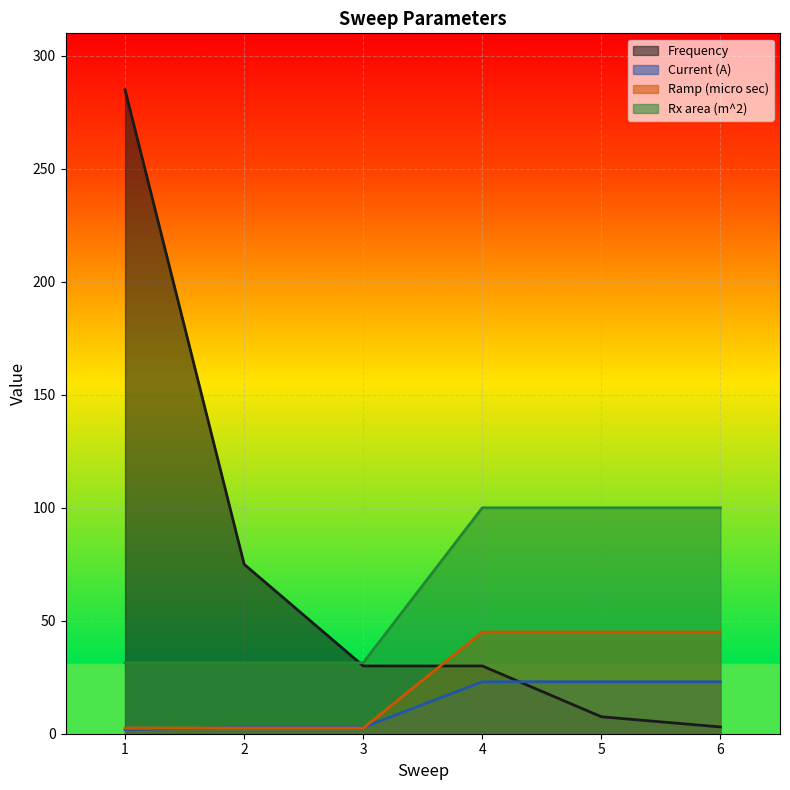

What are all the series names shown in the legend?

Frequency, Current (A), Ramp (micro sec), Rx area (m^2)